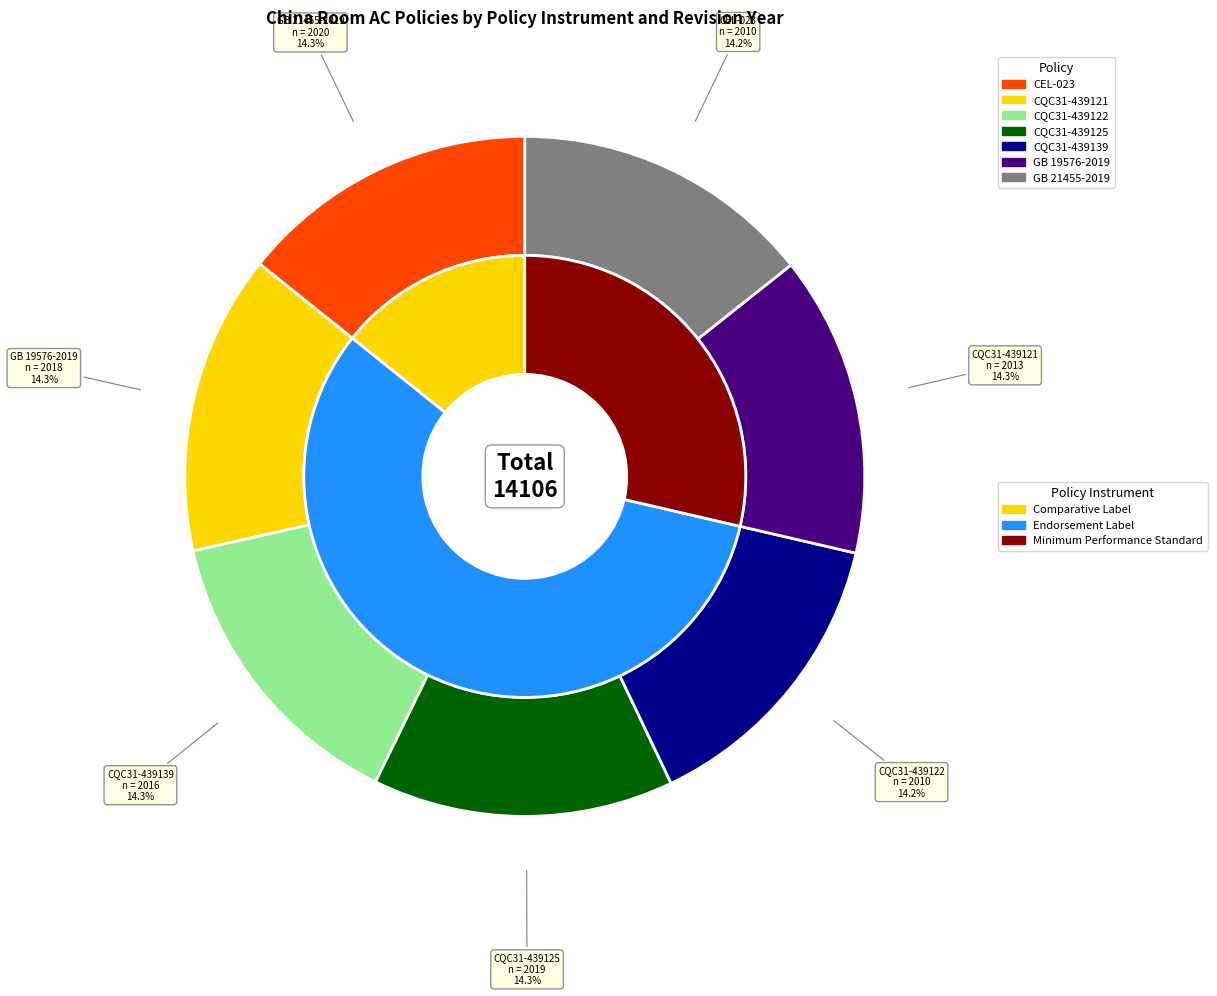

The CQC31-439121 slice represents 14% of the pie. True or false?

True